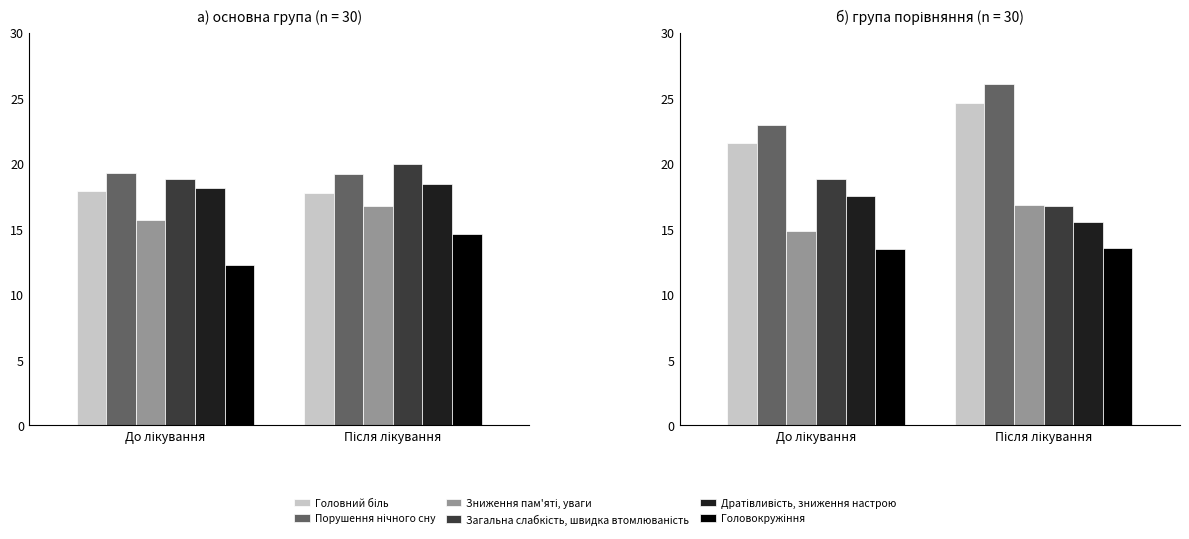

How many Дратівливість, зниження настрою values are between 15 and 17?

1